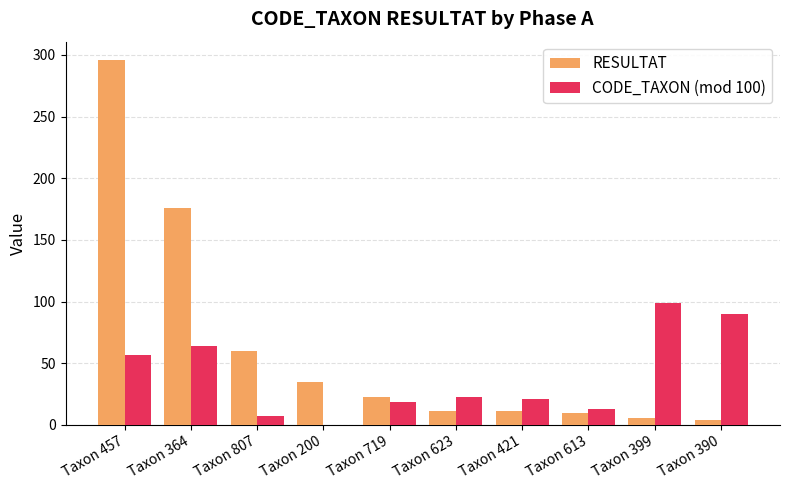

Which series has the largest total across all categories?

RESULTAT